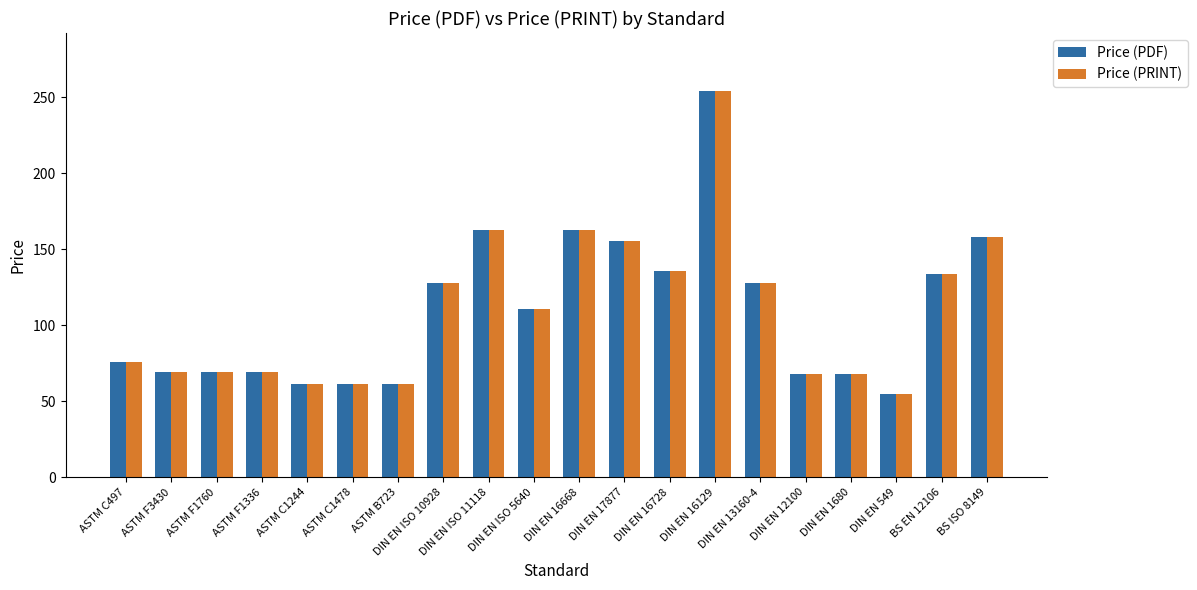

What is the lowest value of the Price (PRINT) series?

54.5